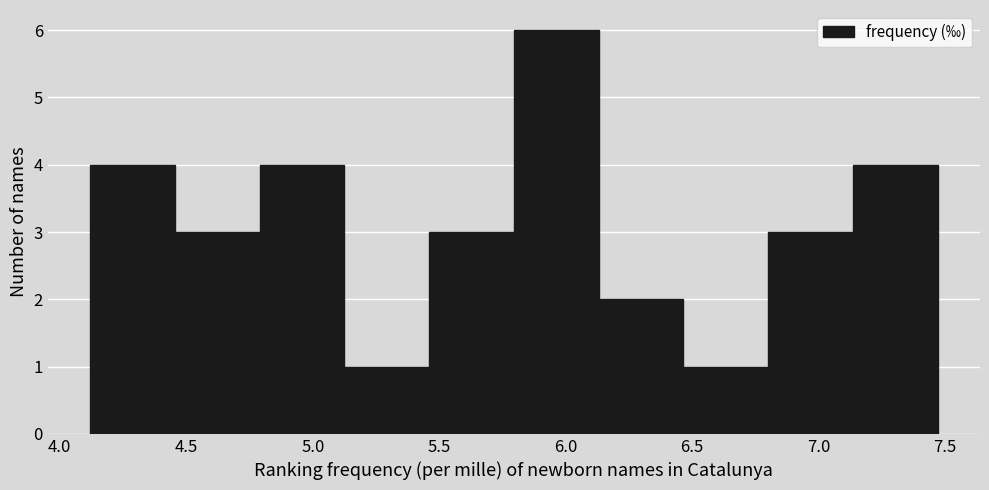

Reading left to right, transcribe this chart: for each bar, give the range it covers on the x-axis and its height. Neither the bar edges nor the heights are printed on the chart, so give them approximately, as read against the axes.

4.120 to 4.455: 4
4.455 to 4.790: 3
4.790 to 5.125: 4
5.125 to 5.460: 1
5.460 to 5.795: 3
5.795 to 6.130: 6
6.130 to 6.465: 2
6.465 to 6.800: 1
6.800 to 7.135: 3
7.135 to 7.470: 4